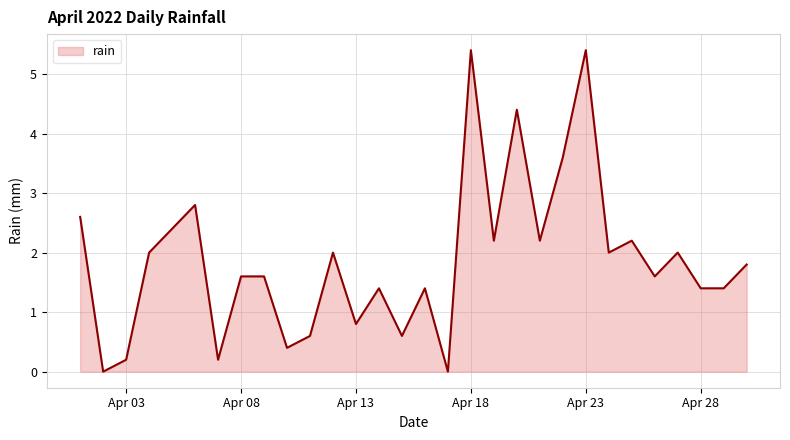

What is the difference between the maximum and minimum values?

5.4